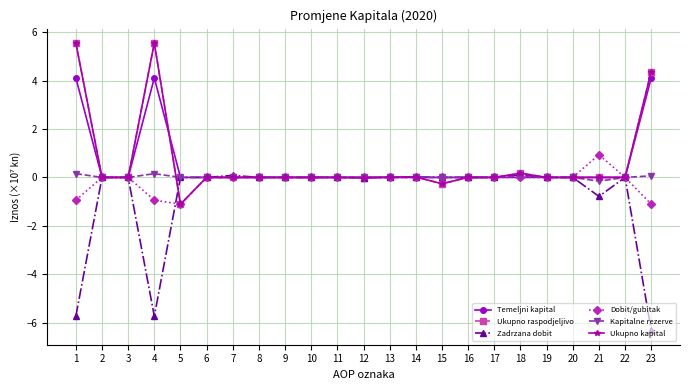

Is this an area chart (filled region under the line)?

No